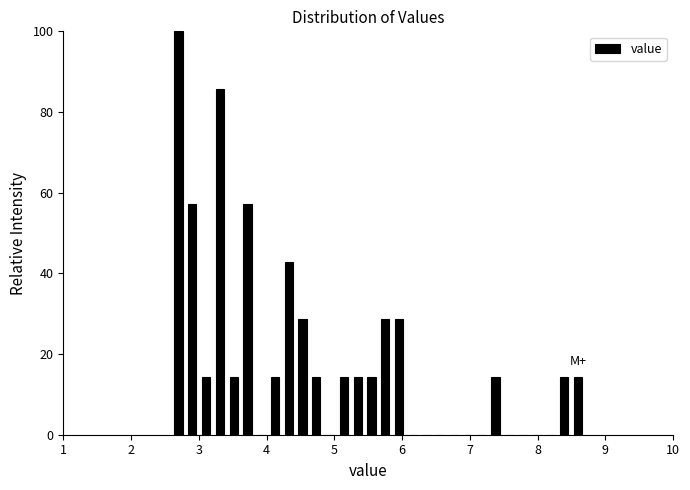

Read against the x-axis, roughly where is the centre of the tallest bar?

2.7